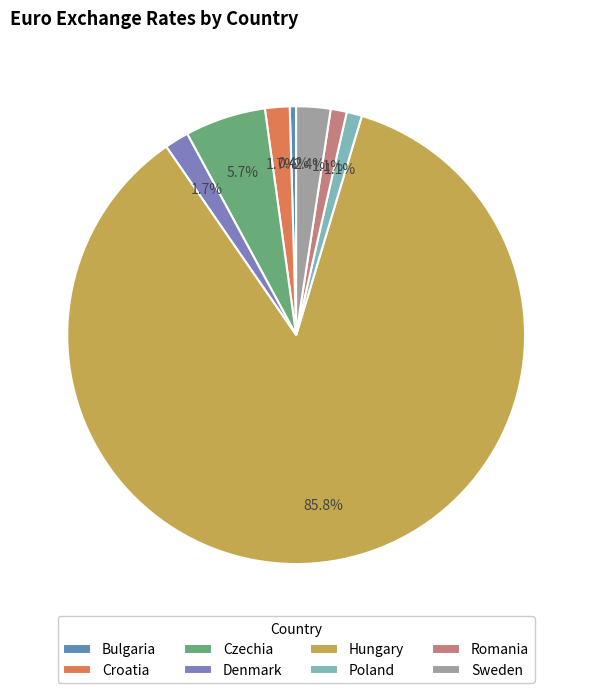

What percentage is NOT represented by Denmark?

98.3%